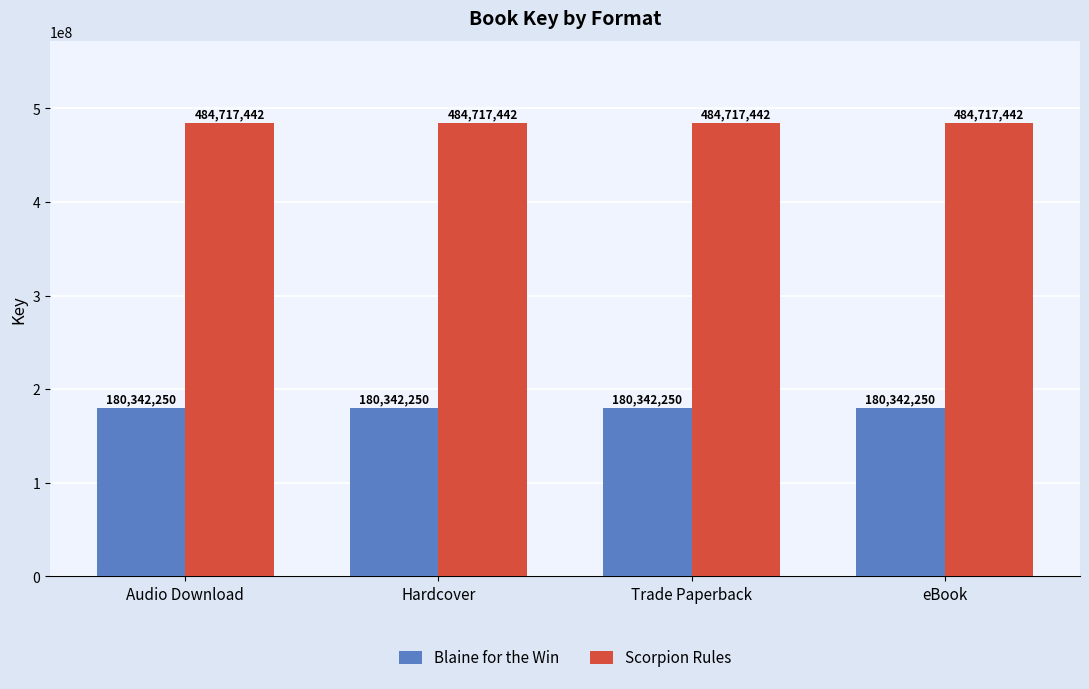

How many bars are there in each group?

2